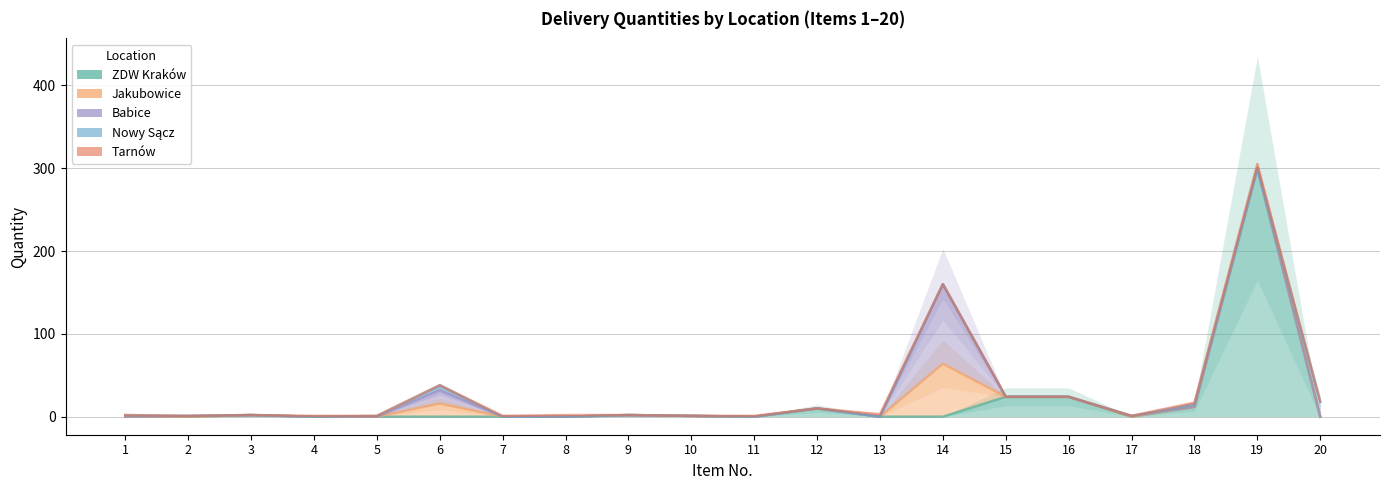

Which series changed the most between 14 and 16?

Babice